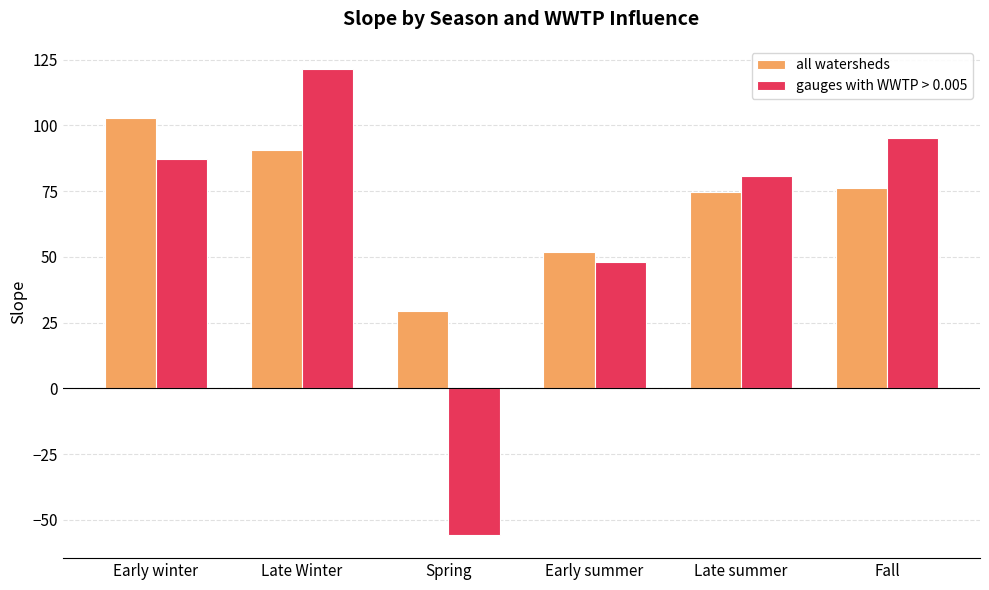

Which category has the lowest value across all series?

Spring